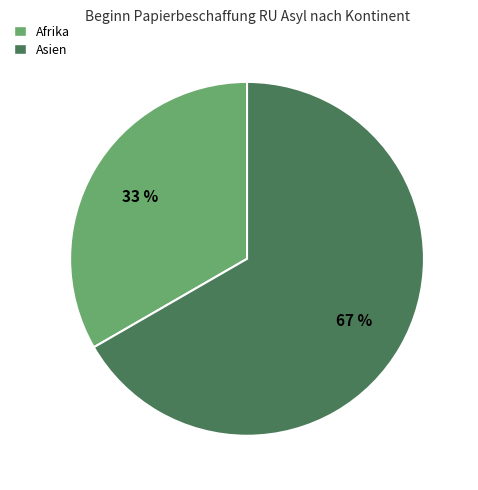

Combined, do Afrika and Asien account for over 50%?

Yes